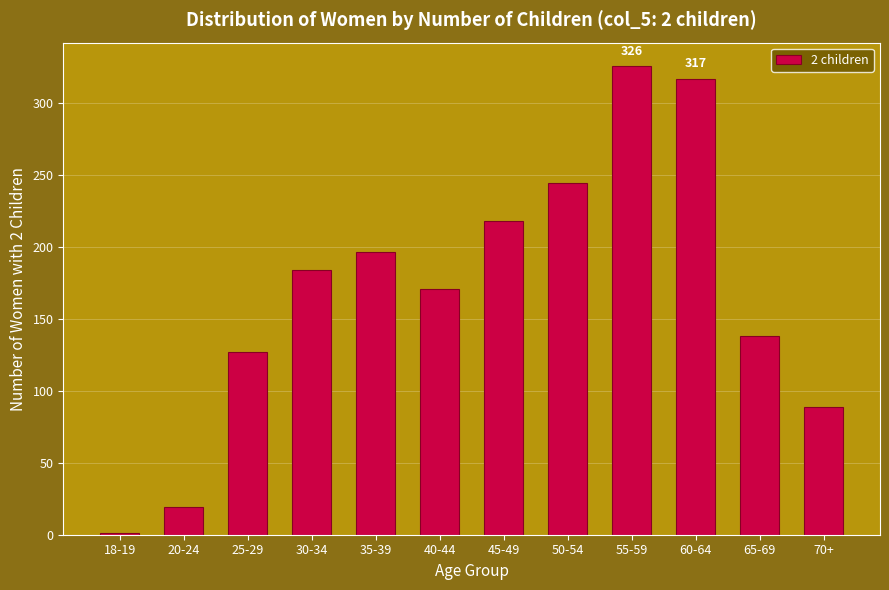

Reading right to left, list all the values displayed in this chart.

70+=89	65-69=138	60-64=317	55-59=326	50-54=245	45-49=218	40-44=171	35-39=197	30-34=184	25-29=127	20-24=19	18-19=1